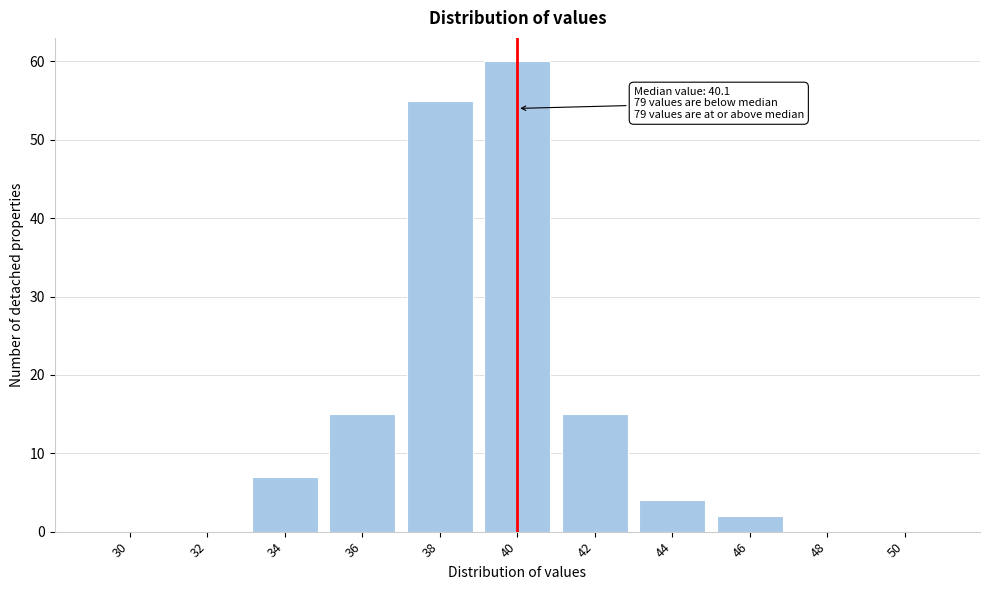

Reading right to left, what are all the values shown in this chart?

50=0	48=0	46=2	44=4	42=15	40=60	38=55	36=15	34=7	32=0	30=0